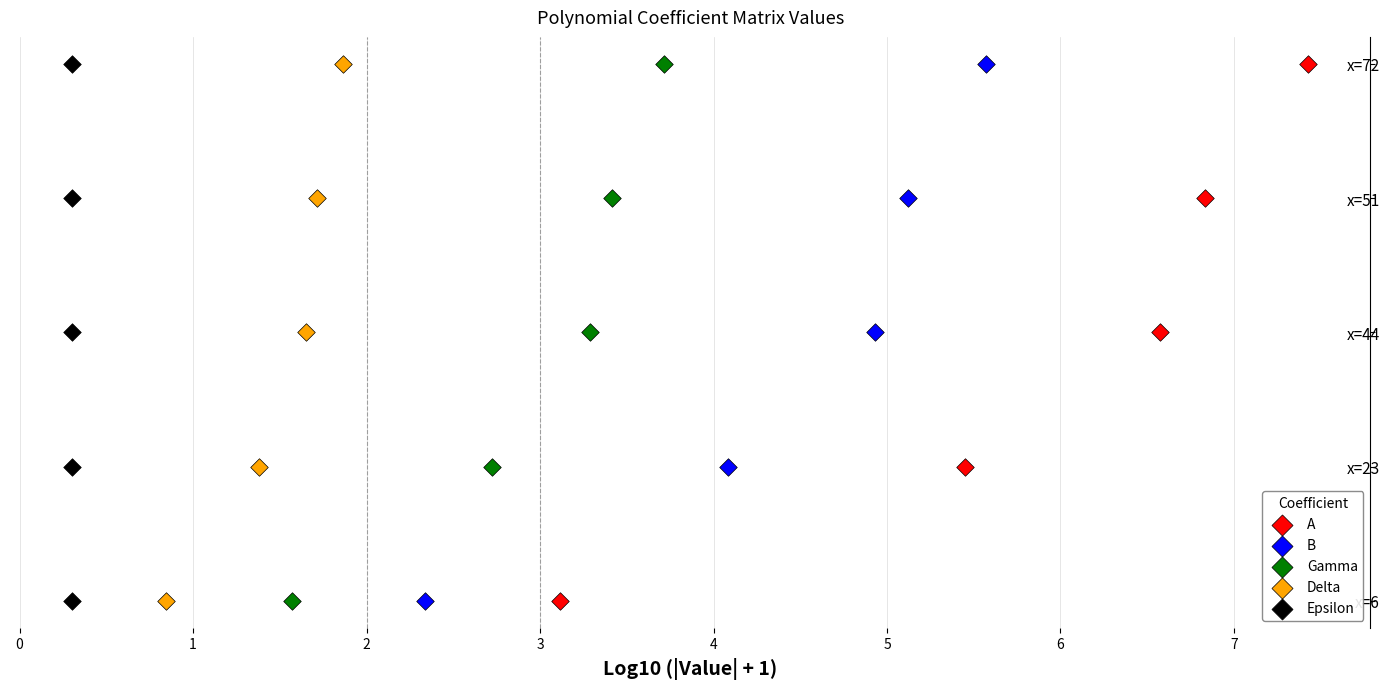

Which series reaches the minimum Y coordinate?

A